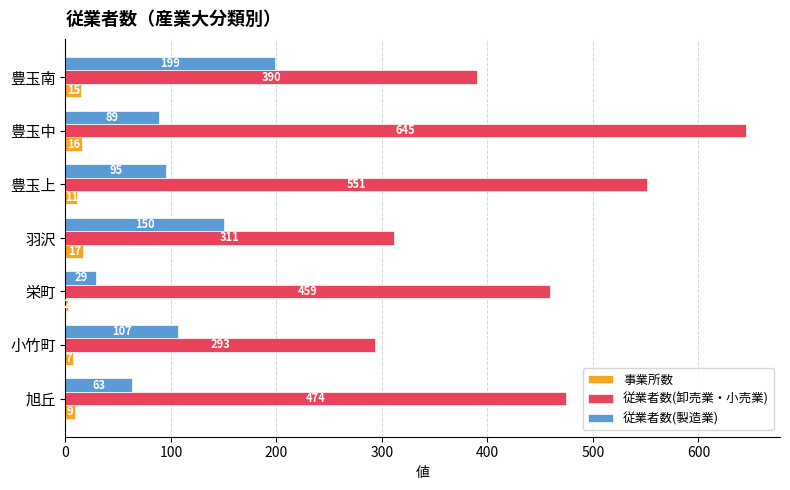

What is the approximate value of 従業者数(卸売業・小売業) at 羽沢, to the nearest 50?

300